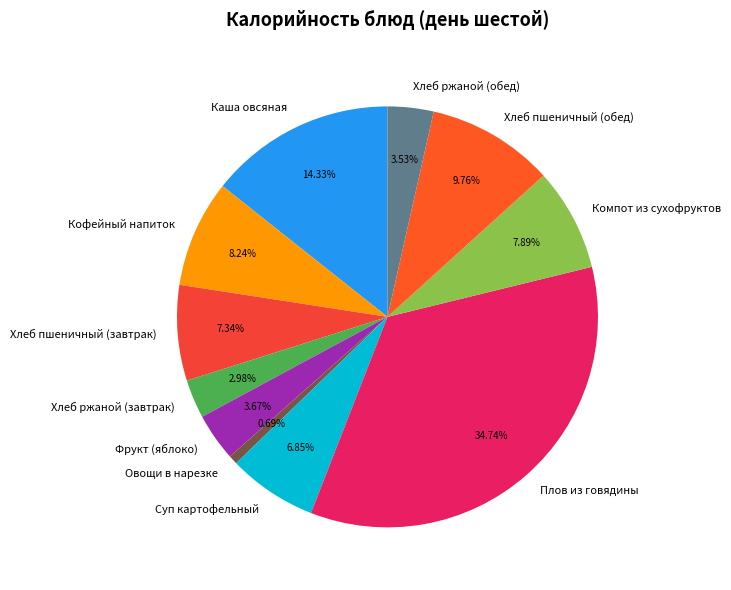

What percentage is the Хлеб ржаной (обед) slice, to the nearest percent?

4%